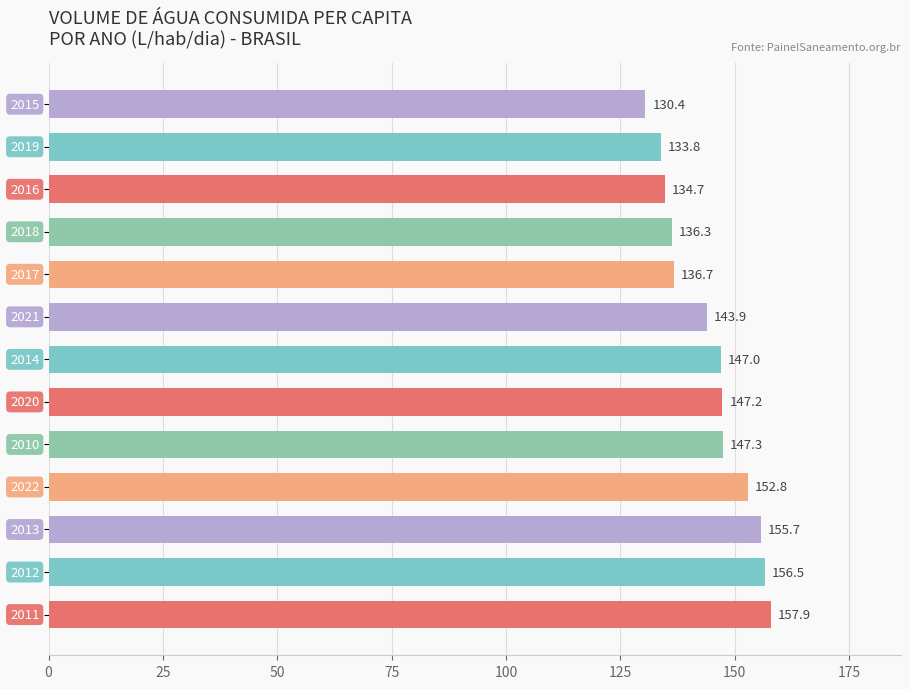

What is the greatest value displayed?

157.9